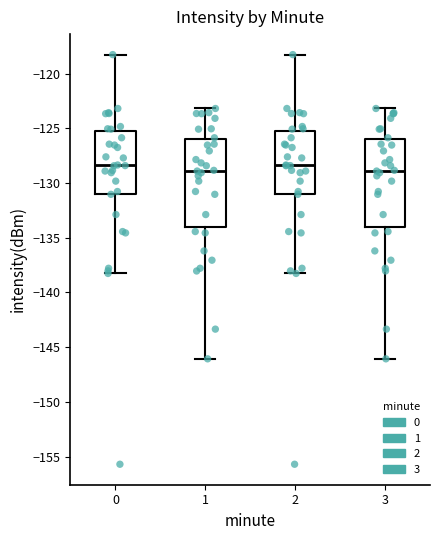

Reading left to right, transcribe this box plot: for each box, give where its median line is, the range the box spans, and where its two whiskers end, as read against the y-axis. The values are not printed on the chart, so give them approximately, as read against the axis.

0: median -128.5, box -131.0 to -125.5, whiskers -138.5 to -118.5
1: median -129.0, box -134.0 to -126.0, whiskers -146.0 to -123.0
2: median -128.5, box -131.0 to -125.5, whiskers -138.5 to -118.5
3: median -129.0, box -134.0 to -126.0, whiskers -146.0 to -123.0